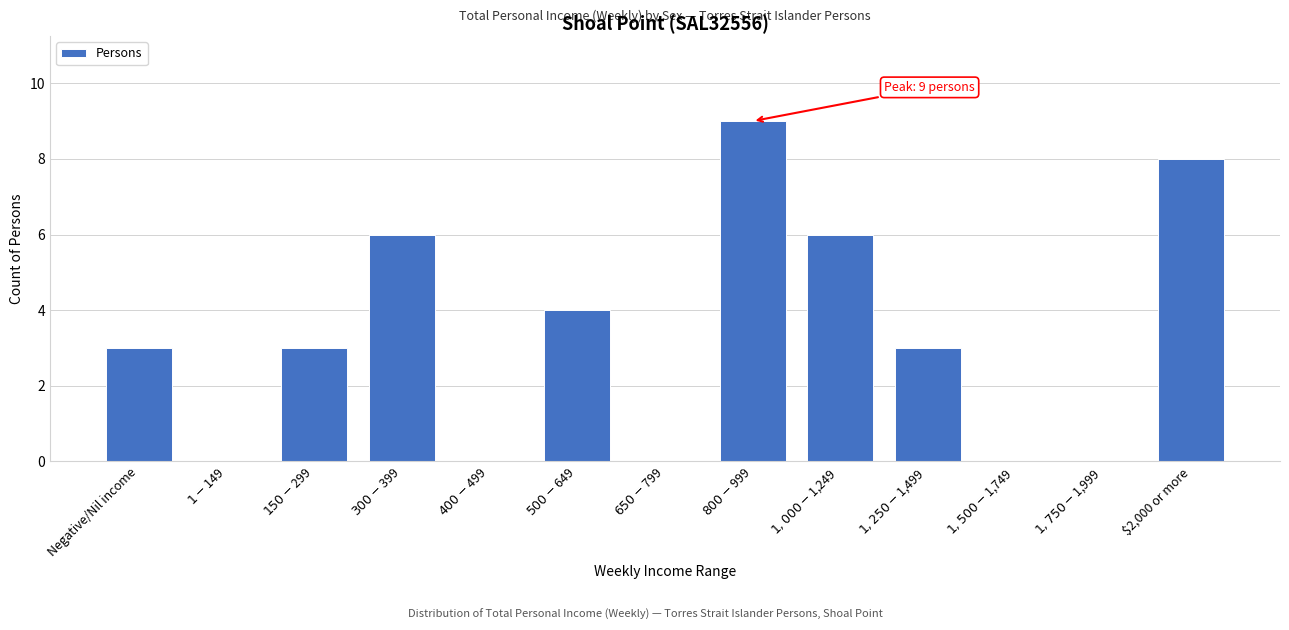

What is the maximum value shown in the chart?

9